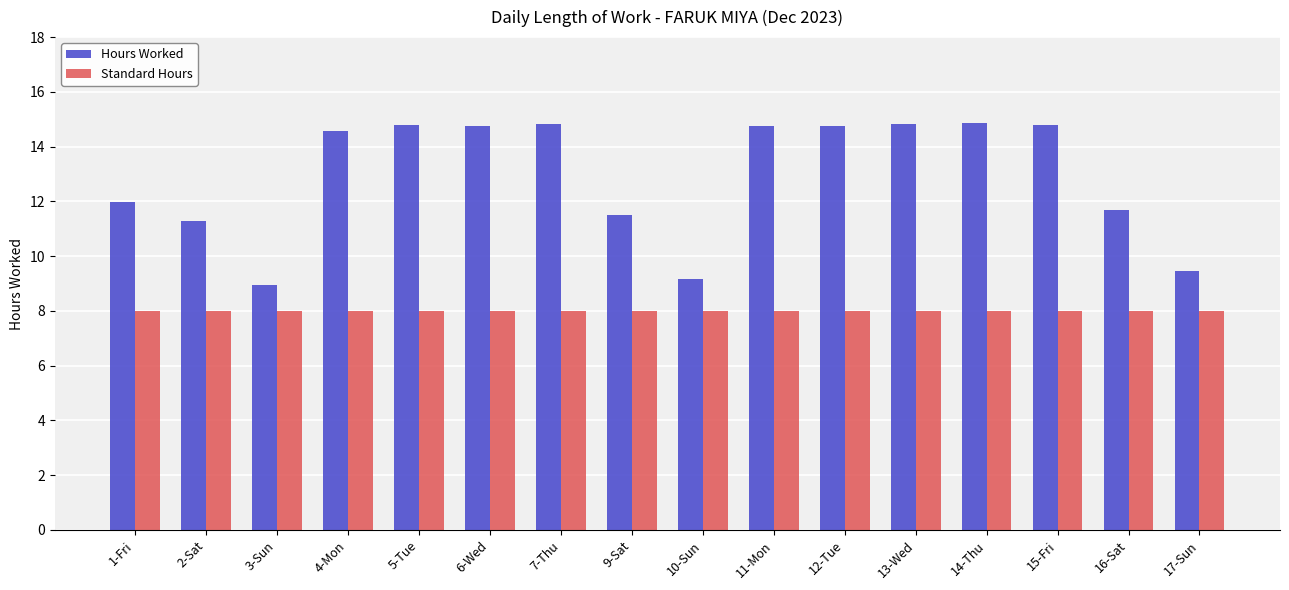

What is the maximum value for Hours Worked?

14.9